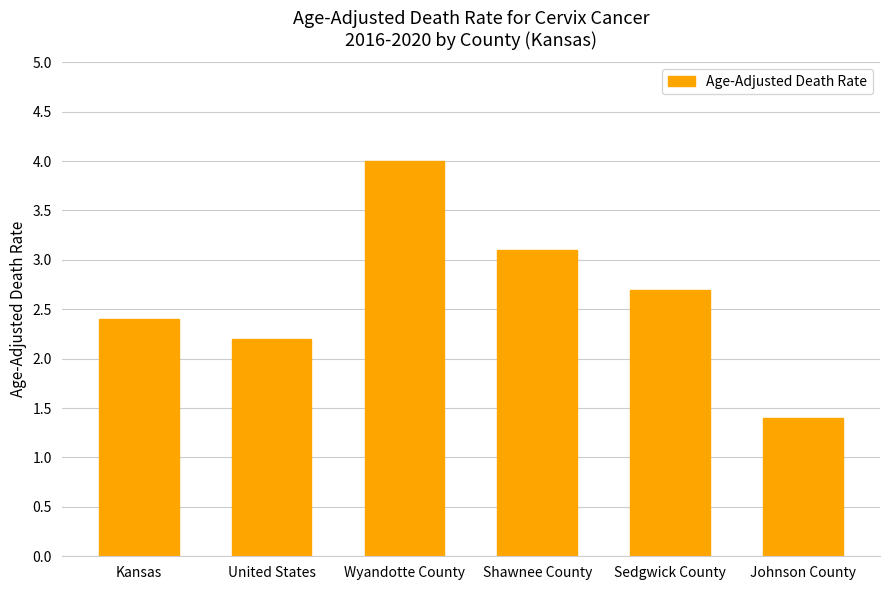

What is the label of the 4th bar from the right?

Wyandotte County